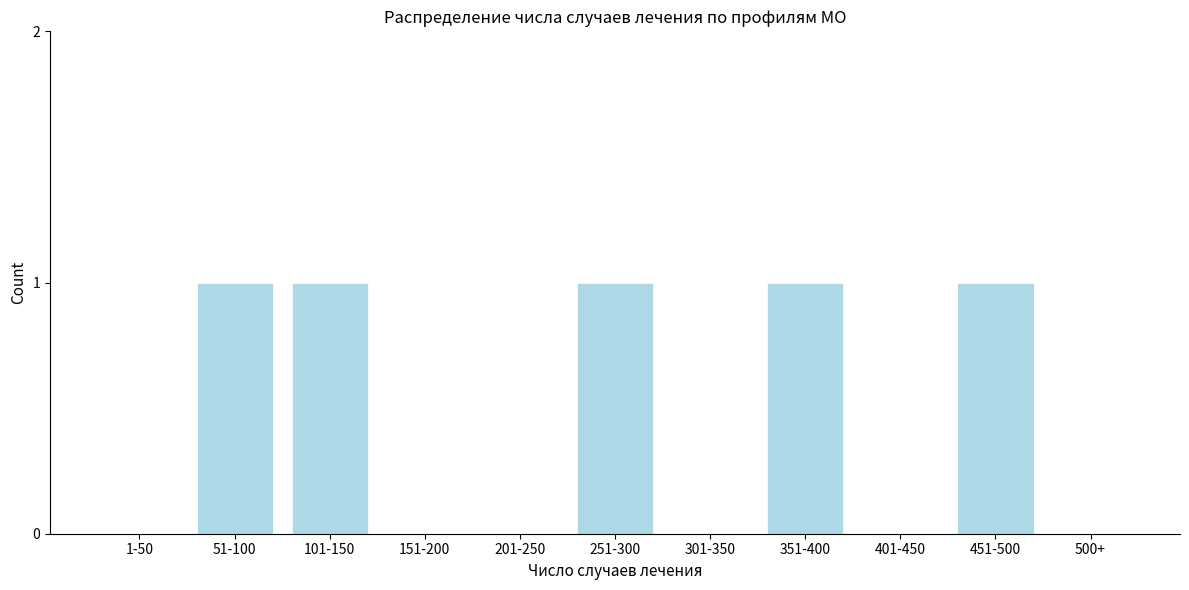

Reading left to right, what are all the values shown in this chart?

1-50=0	51-100=1	101-150=1	151-200=0	201-250=0	251-300=1	301-350=0	351-400=1	401-450=0	451-500=1	500+=0